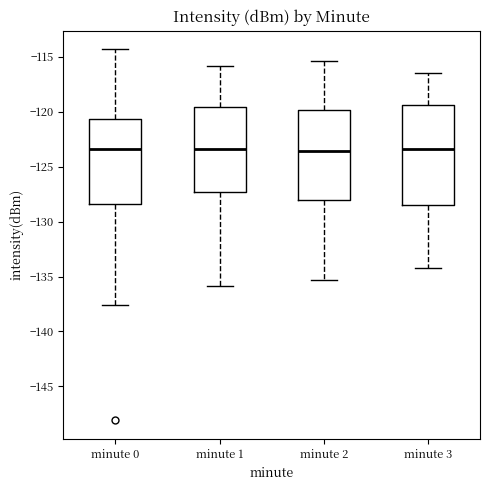

Where does the median line of the box for minute 1 sit on the y-axis? The values are not printed on the chart, so give them approximately, as read against the axis.

-123.5